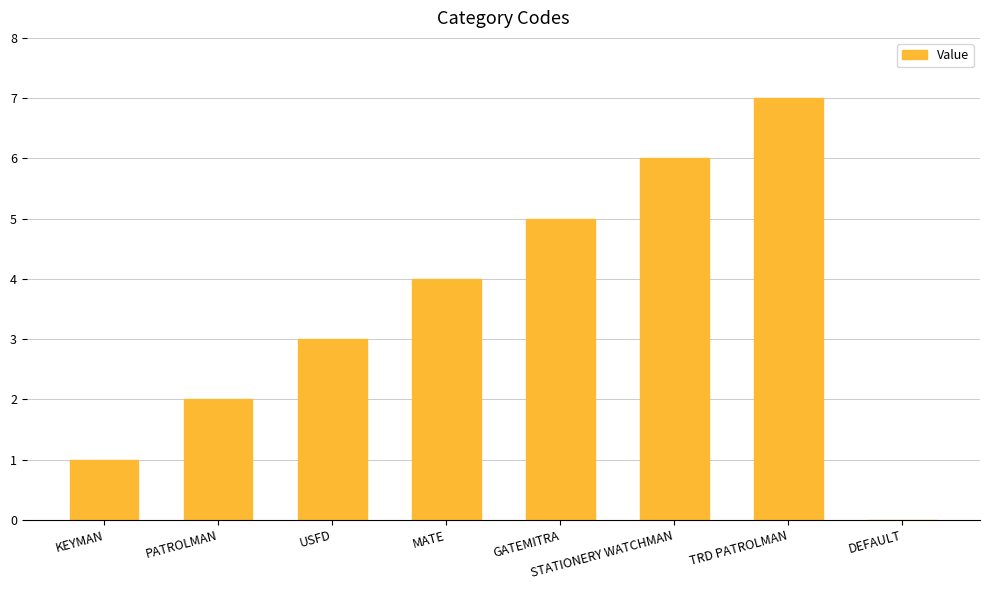

Are the bars horizontal?

No